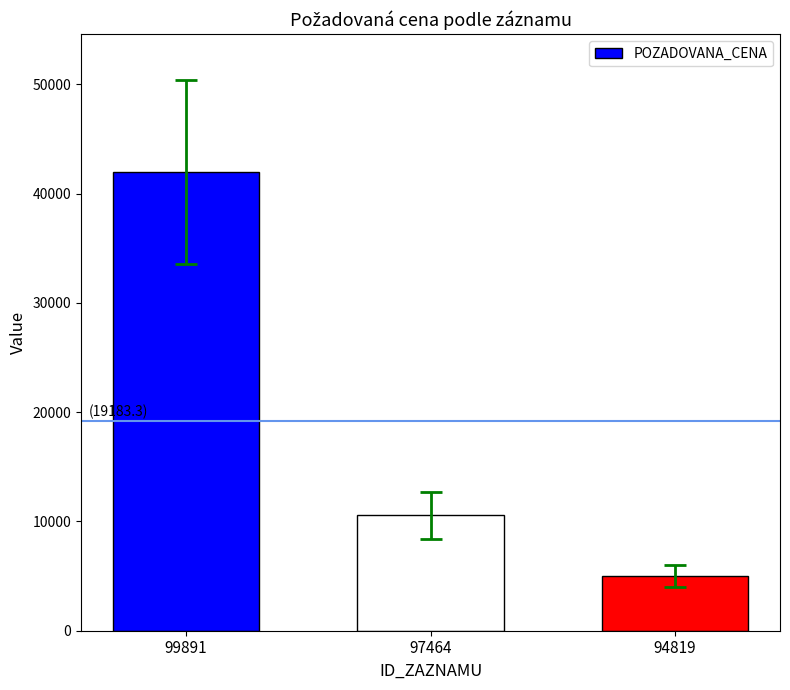

What is the sum of the values at 94819 and 99891?

47000